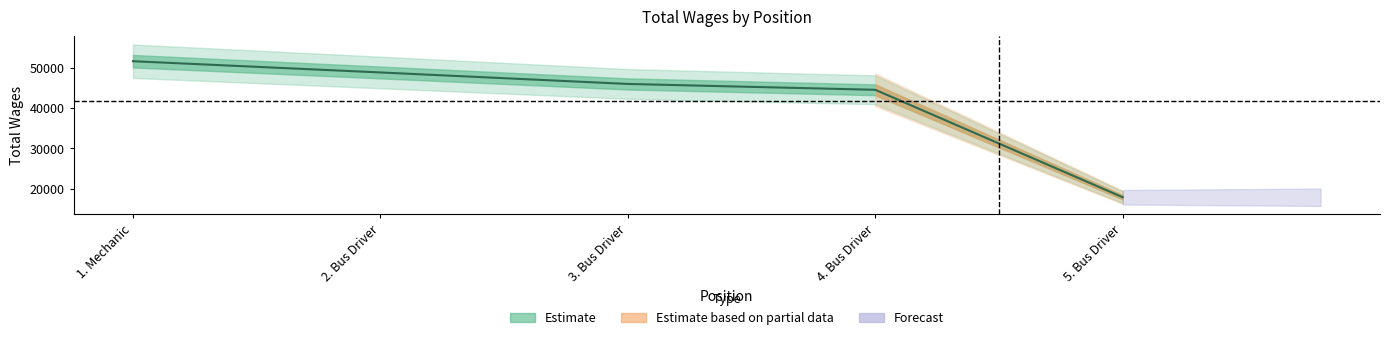

Is it true that the value at 5. Bus Driver is 26873?

False